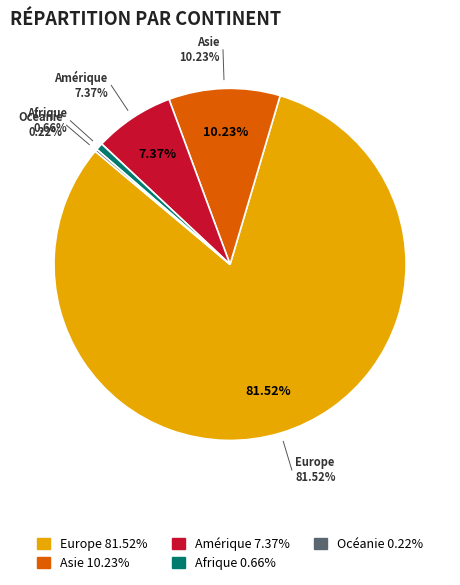

Does Europe represent more than half of the total?

Yes